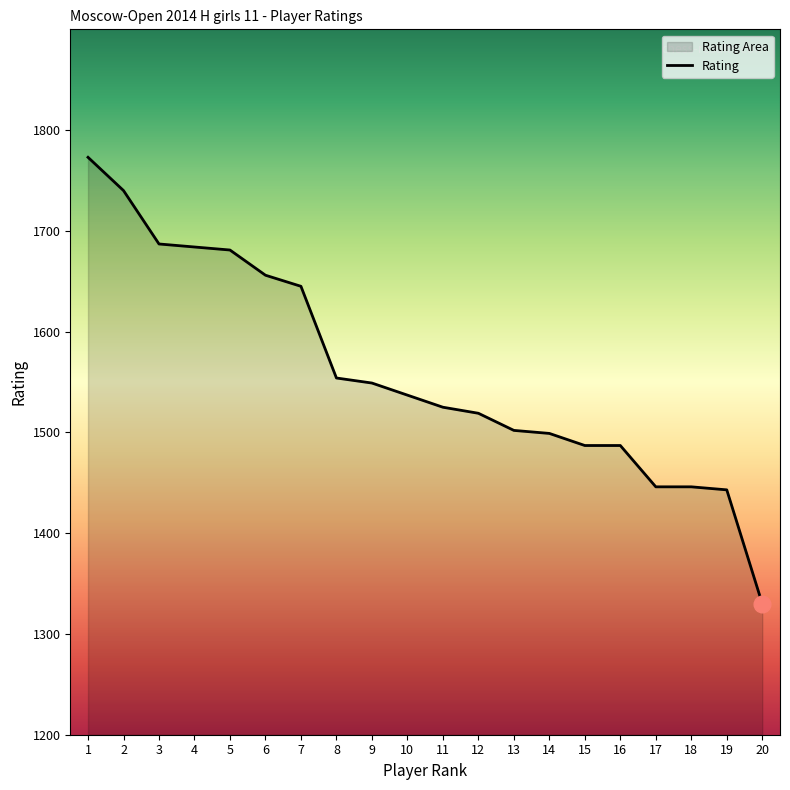

At which label is the value closest to 1551?

9